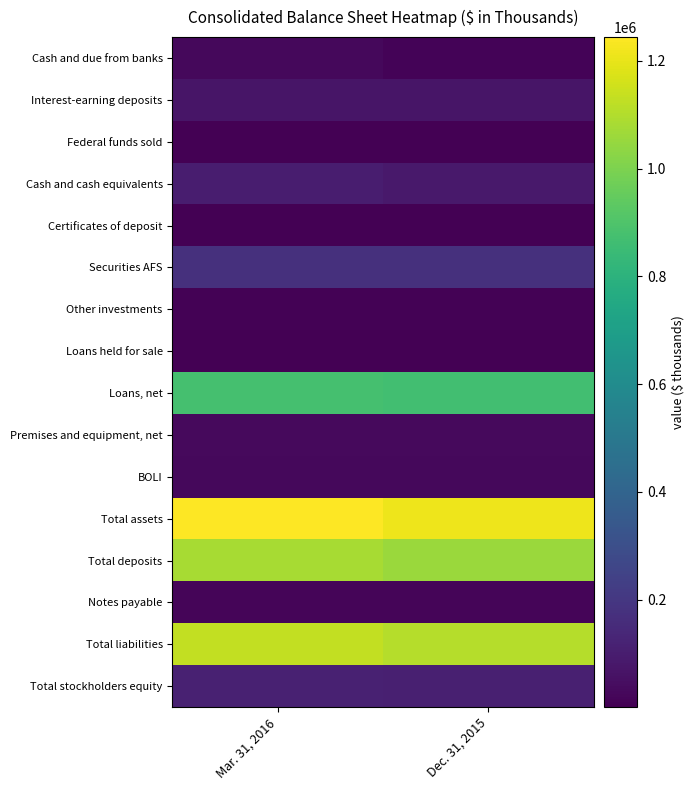

Reading right to left, transcribe all the data shown in this chart.

Cash and due from banks: Dec. 31, 2015=11947	Mar. 31, 2016=28645
Interest-earning deposits: Dec. 31, 2015=70755	Mar. 31, 2016=69162
Federal funds sold: Dec. 31, 2015=917	Mar. 31, 2016=376
Cash and cash equivalents: Dec. 31, 2015=83619	Mar. 31, 2016=98183
Certificates of deposit: Dec. 31, 2015=3416	Mar. 31, 2016=4163
Securities AFS: Dec. 31, 2015=172596	Mar. 31, 2016=174470
Other investments: Dec. 31, 2015=8135	Mar. 31, 2016=8174
Loans held for sale: Dec. 31, 2015=4680	Mar. 31, 2016=4183
Loans, net: Dec. 31, 2015=866754	Mar. 31, 2016=878178
Premises and equipment, net: Dec. 31, 2015=29613	Mar. 31, 2016=30124
BOLI: Dec. 31, 2015=28475	Mar. 31, 2016=28725
Total assets: Dec. 31, 2015=1214439	Mar. 31, 2016=1244035
Total deposits: Dec. 31, 2015=1056417	Mar. 31, 2016=1081472
Notes payable: Dec. 31, 2015=15412	Mar. 31, 2016=15344
Total liabilities: Dec. 31, 2015=1104752	Mar. 31, 2016=1129188
Total stockholders equity: Dec. 31, 2015=109687	Mar. 31, 2016=114847